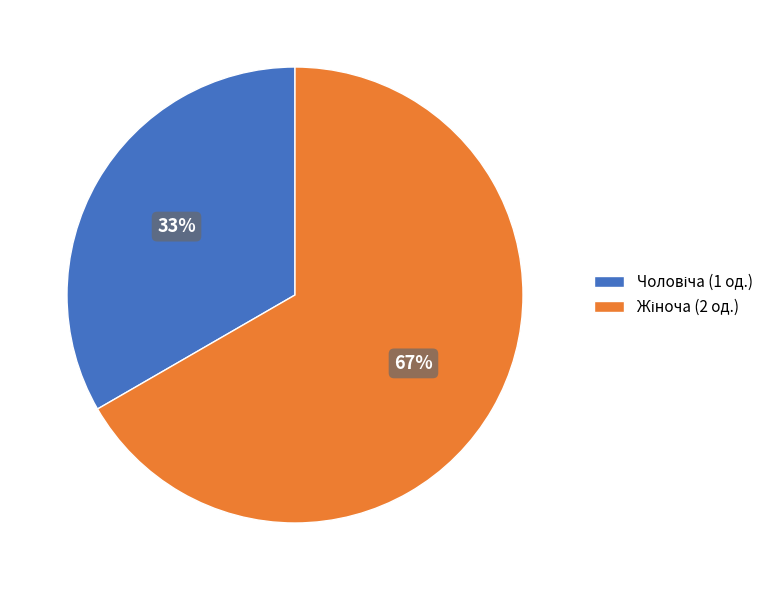

To the nearest percent, what is the average slice percentage?

50%